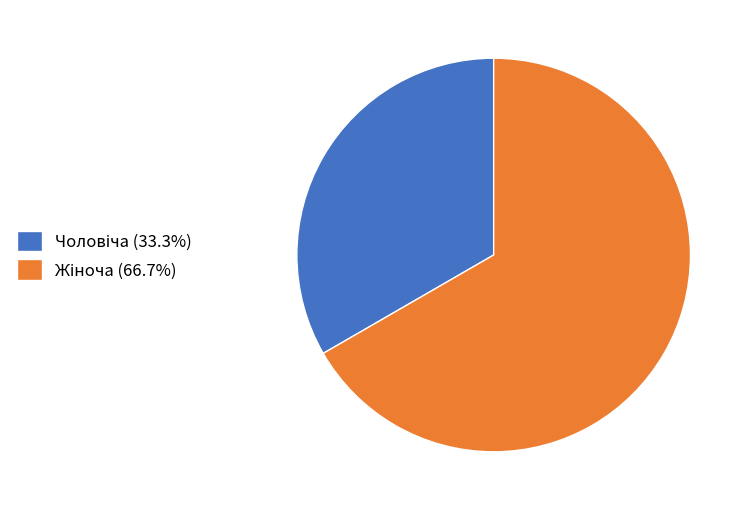

Is there any slice that represents more than half of the pie?

Yes